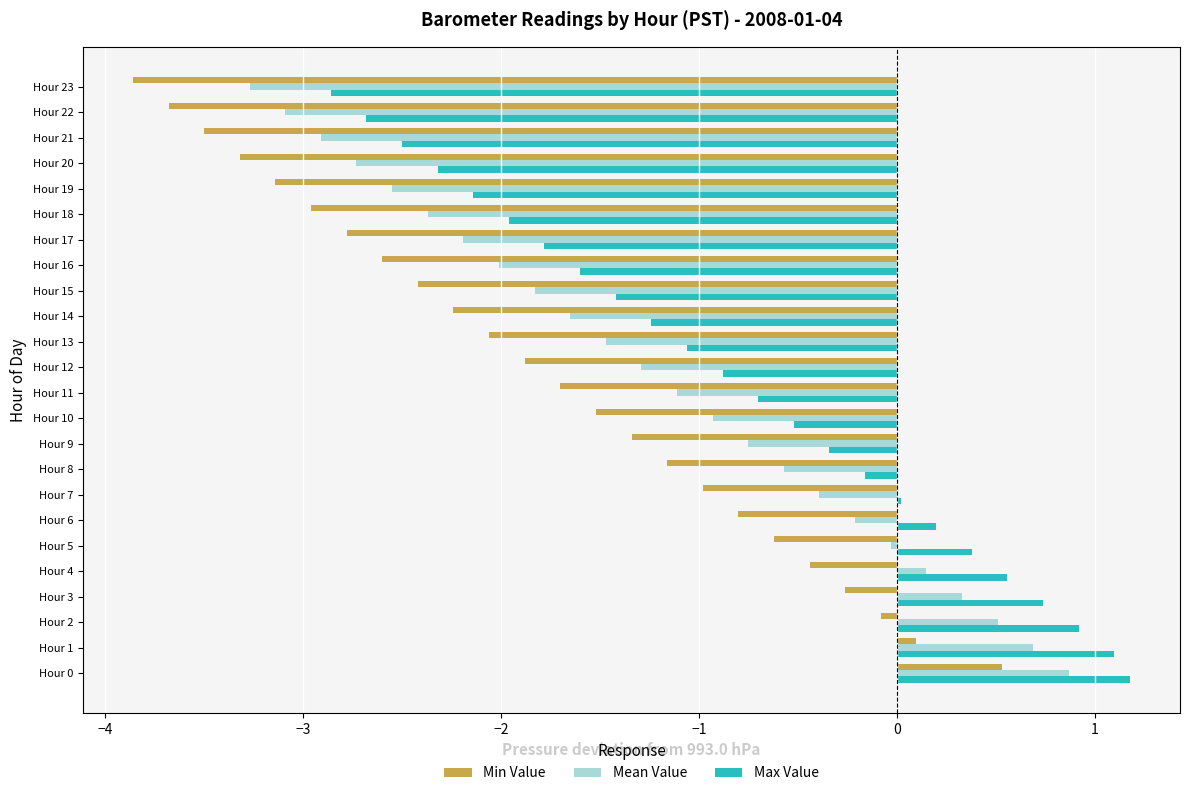

The Max Value series shows 1.1 at Hour 1. True or false?

True